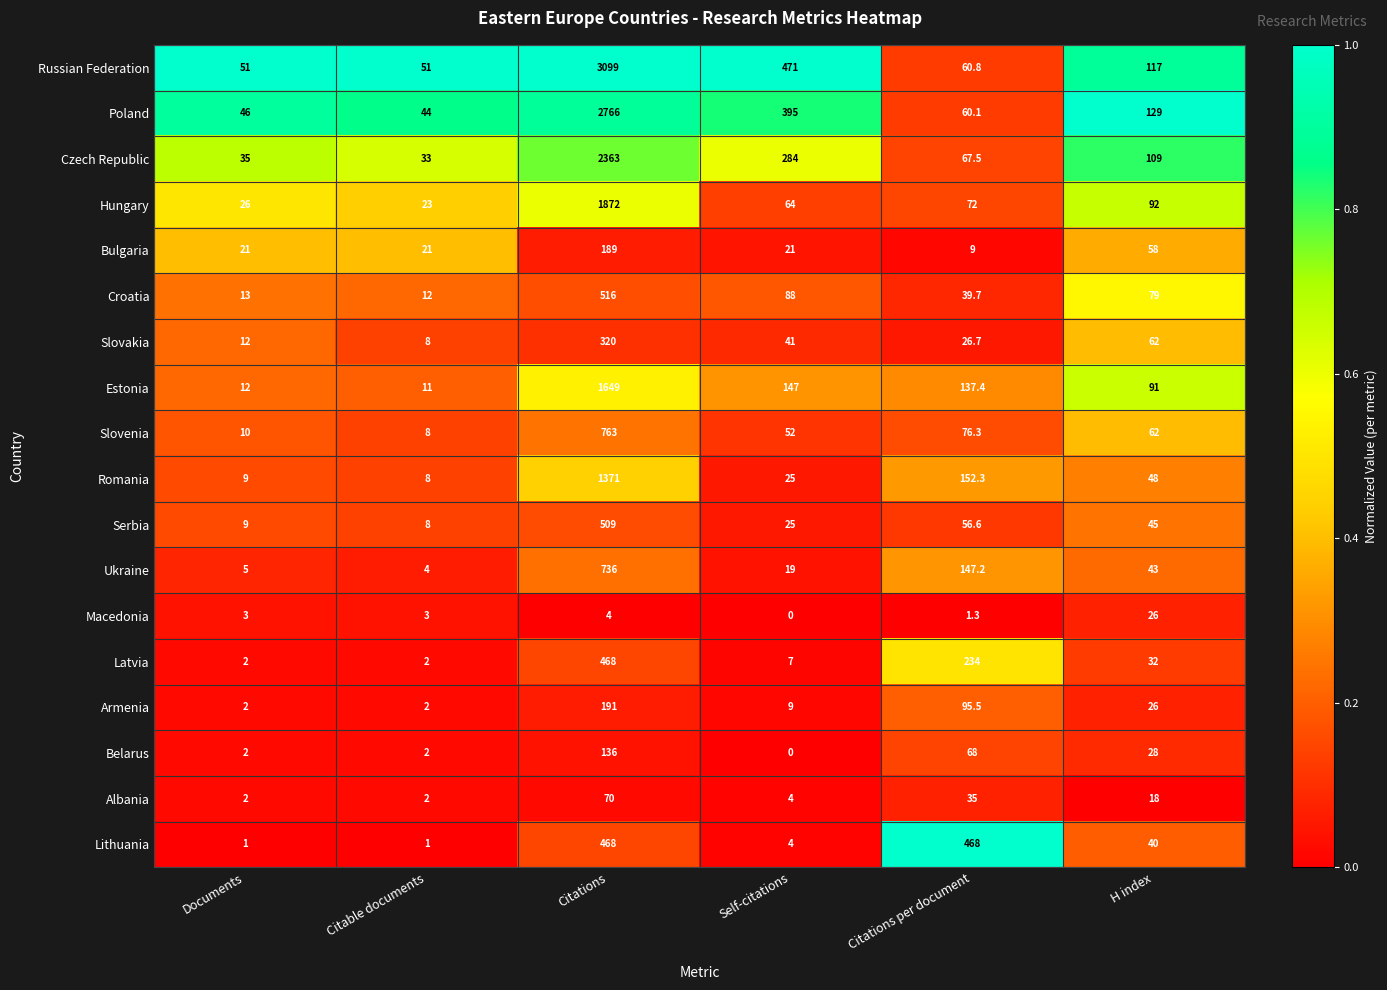

What is the approximate value of Armenia at Citations?

191.0